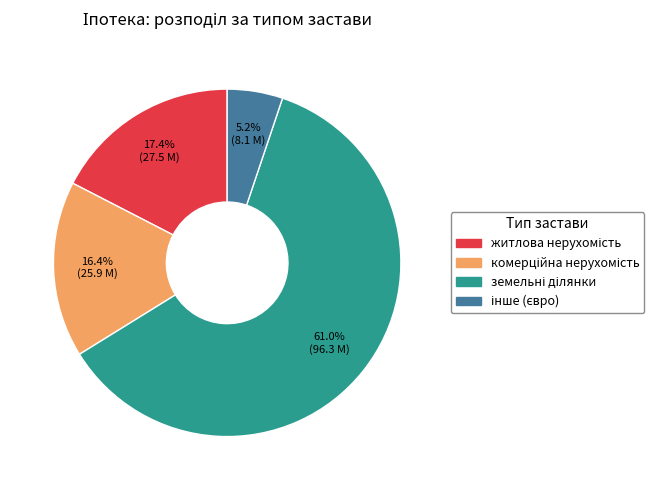

Is there any slice that represents more than half of the pie?

Yes